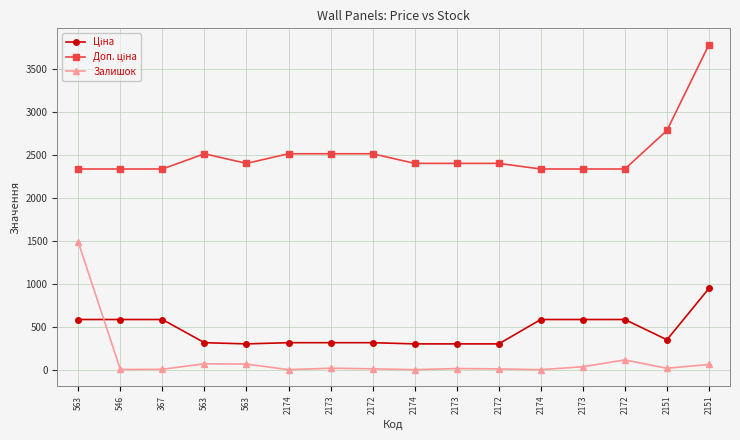

How many data points does each series have?

16